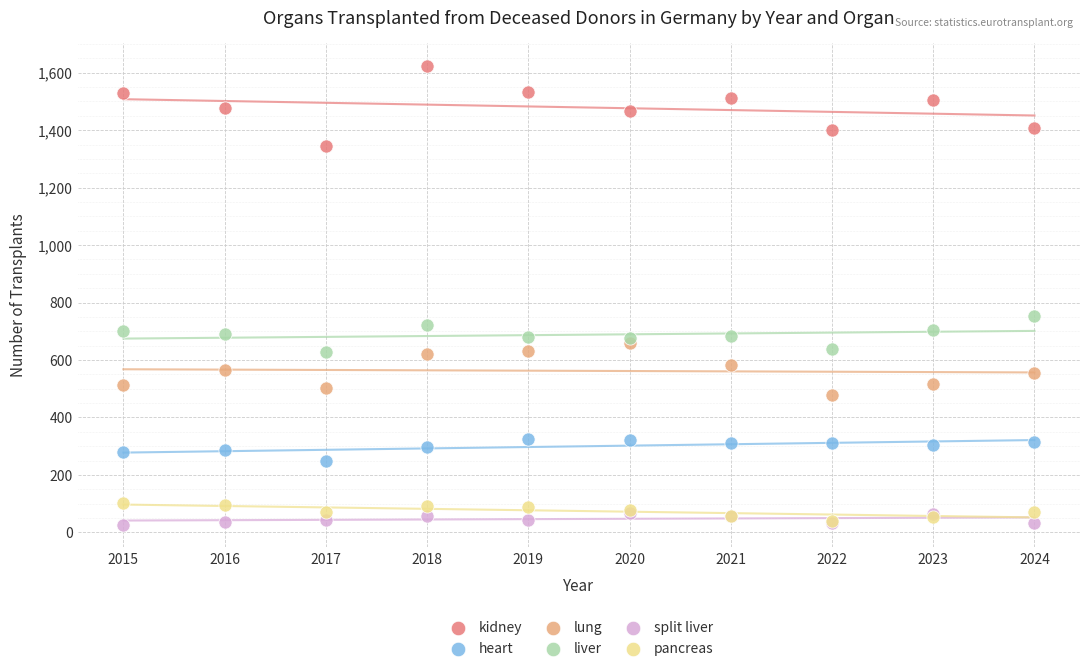

What are all the series names shown in the legend?

kidney, heart, lung, liver, split liver, pancreas